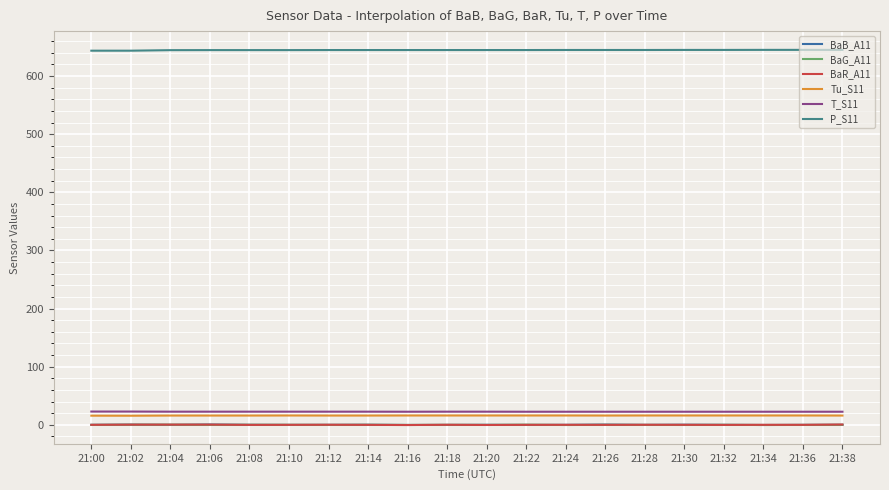

Which series has the largest total across all categories?

P_S11